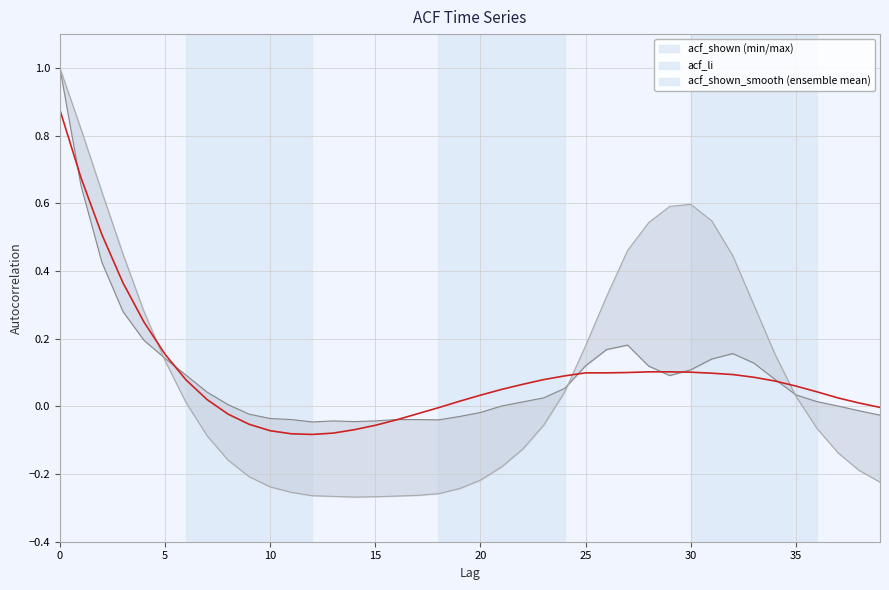

What are all the series names shown in the legend?

acf_shown, acf_li, acf_shown_smooth